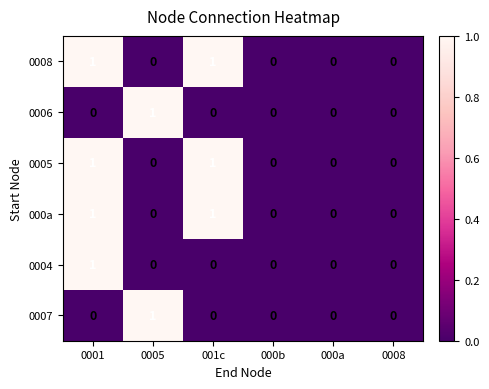

How many 0007 values are between 0 and 1?

6